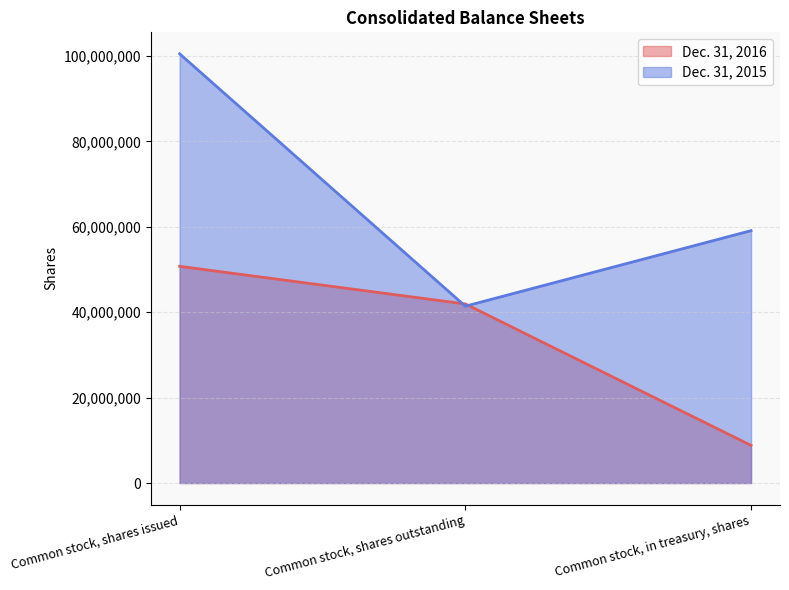

Reading left to right, transcribe all the data shown in this chart.

Dec. 31, 2016: Common stock, shares issued=50754779	Common stock, shares outstanding=41940089	Common stock, in treasury, shares=8814690
Dec. 31, 2015: Common stock, shares issued=100525876	Common stock, shares outstanding=41415909	Common stock, in treasury, shares=59109967